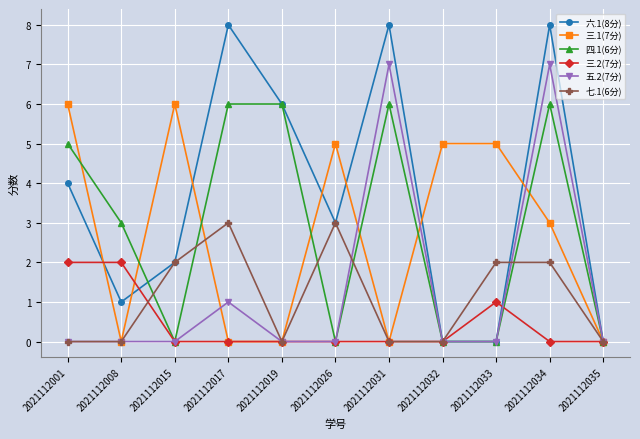

At which category is the sum across all series the highest?

2021112034